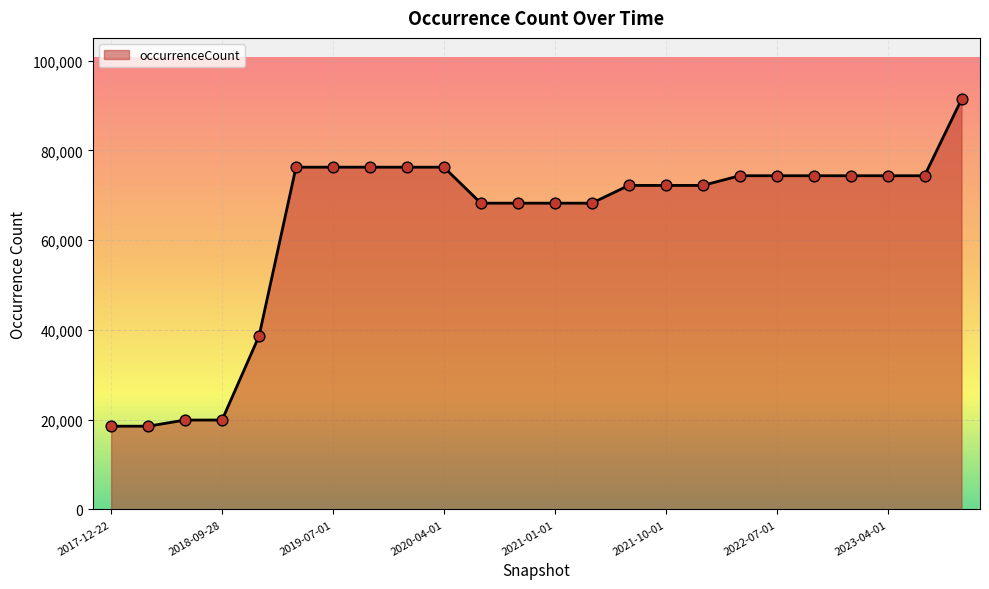

What is the greatest value displayed?

91374